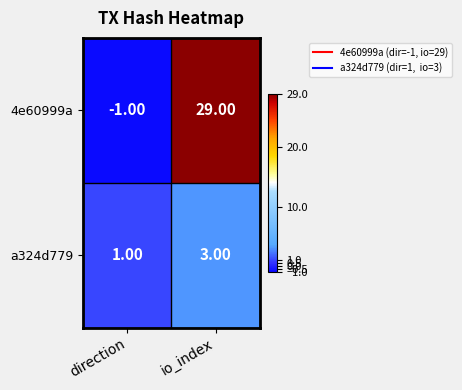

What is the sum of all a324d779 values?

4